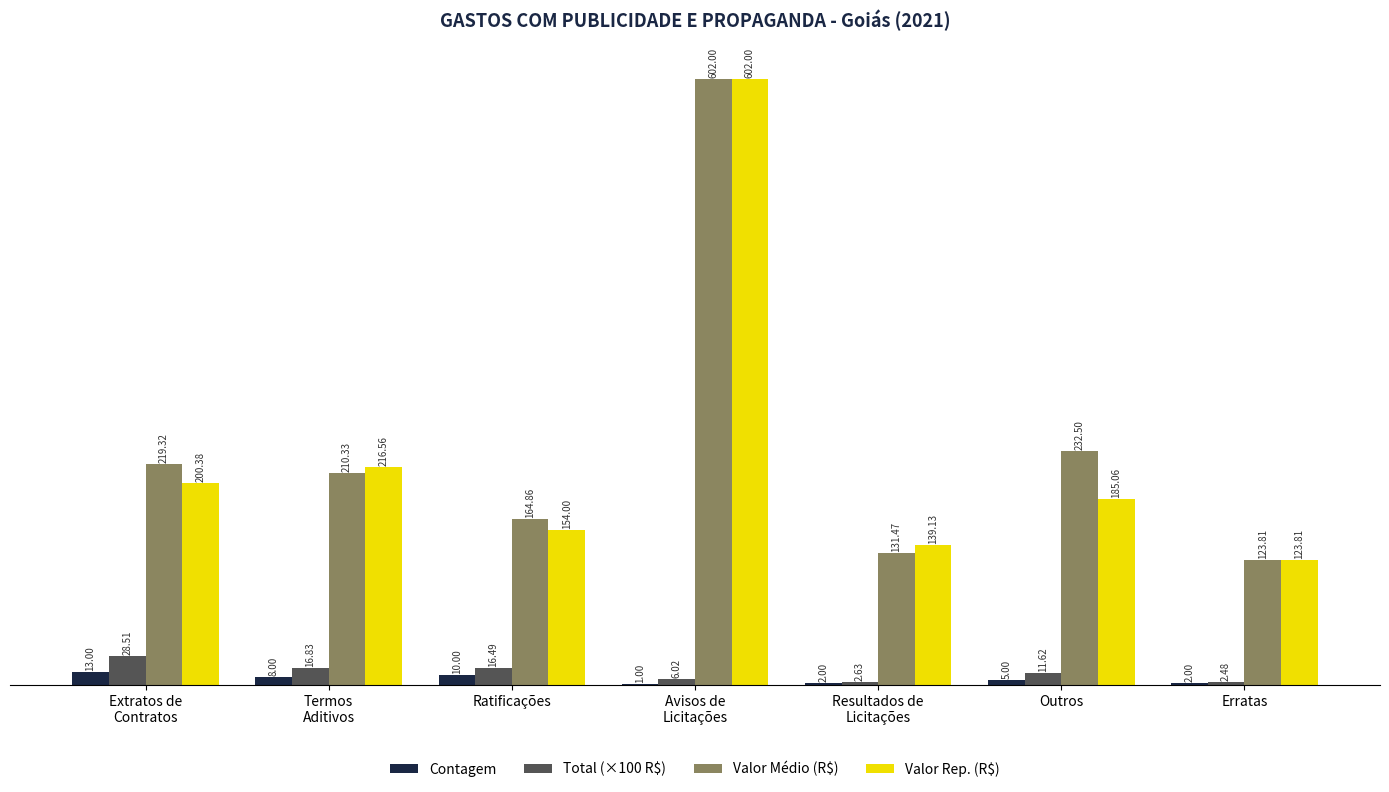

True or false: Valor Rep. (R$) has a value of 139.1 at Resultados de
Licitações.

True